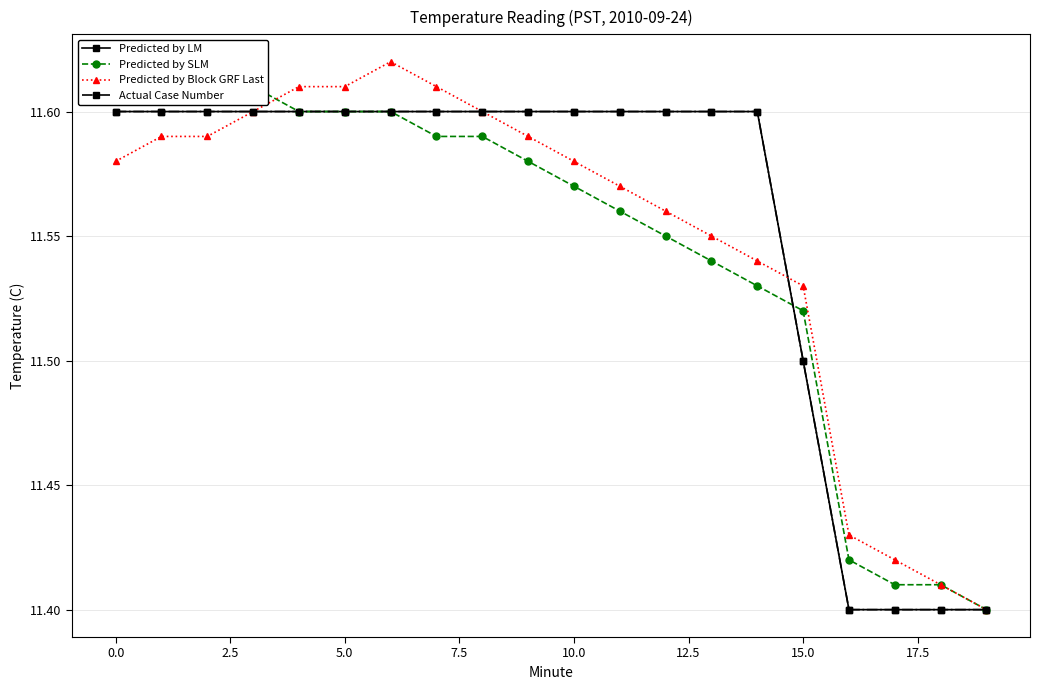

What is the difference between the maximum and second lowest values in the Actual Case Number series?

0.2